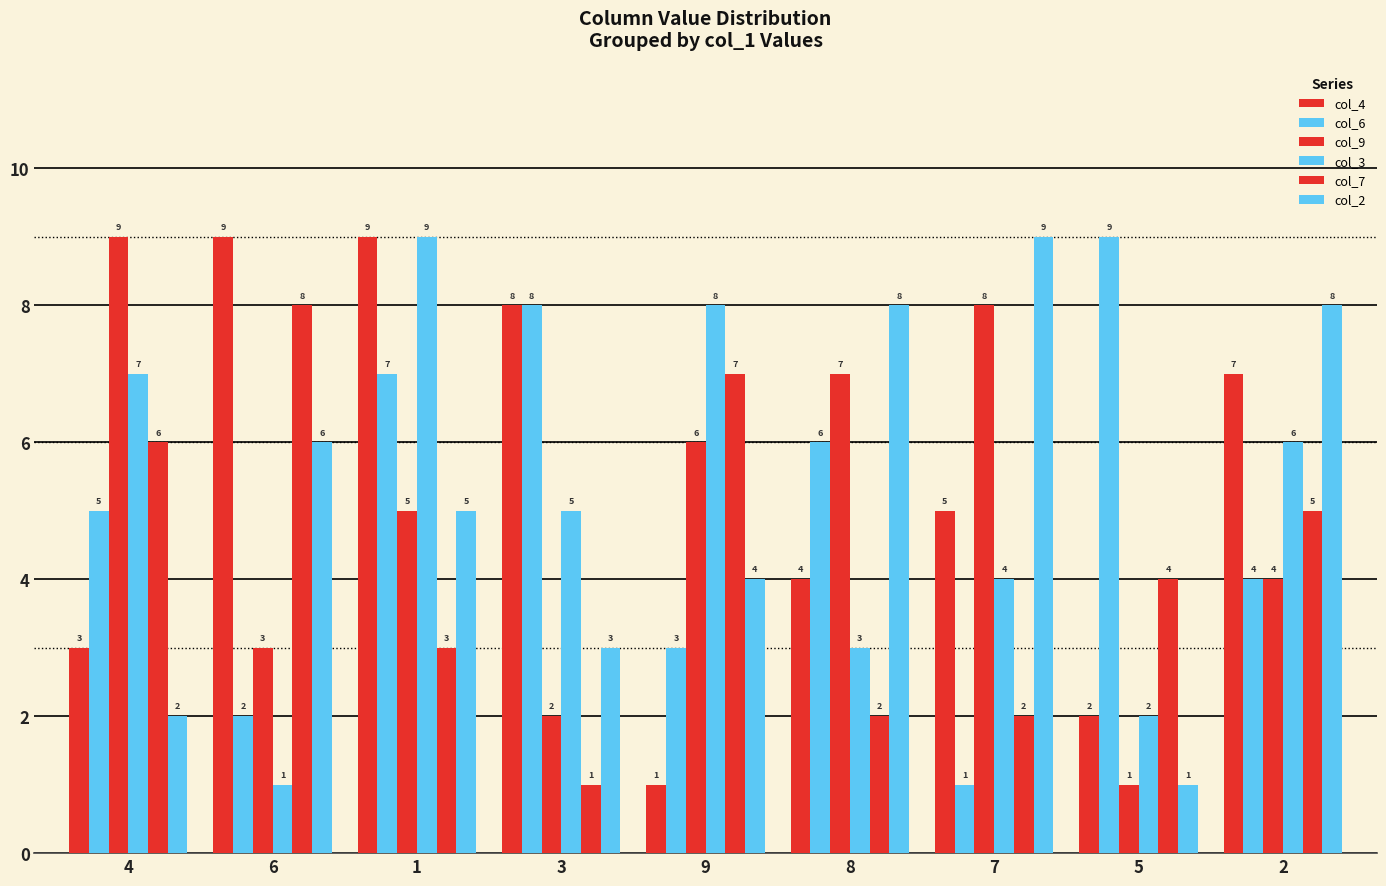

What is the total value across all series at 6?

29